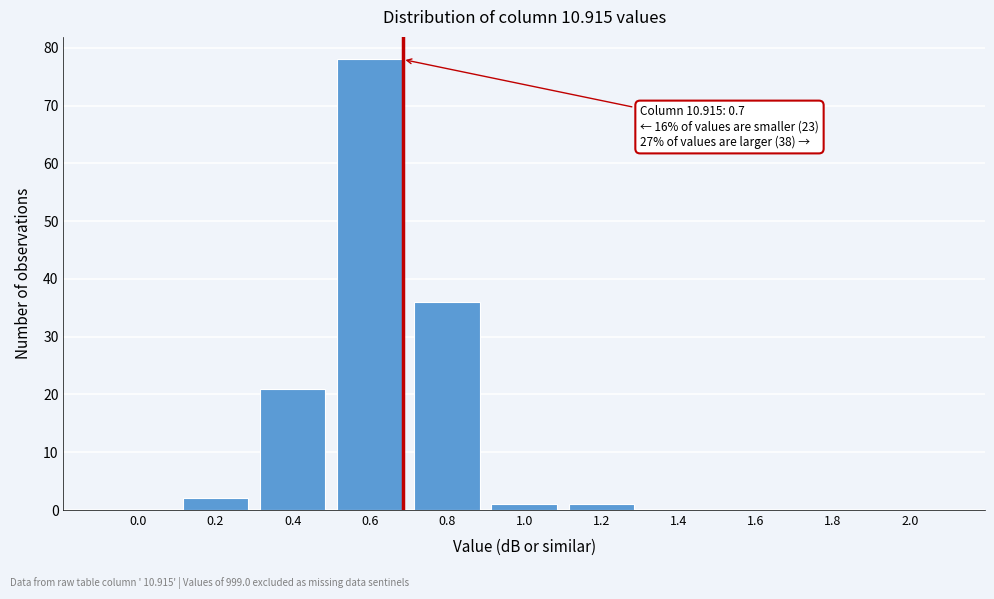

Reading left to right, what are all the values shown in this chart?

0.0=0	0.2=2	0.4=21	0.6=78	0.8=36	1.0=1	1.2=1	1.4=0	1.6=0	1.8=0	2.0=0